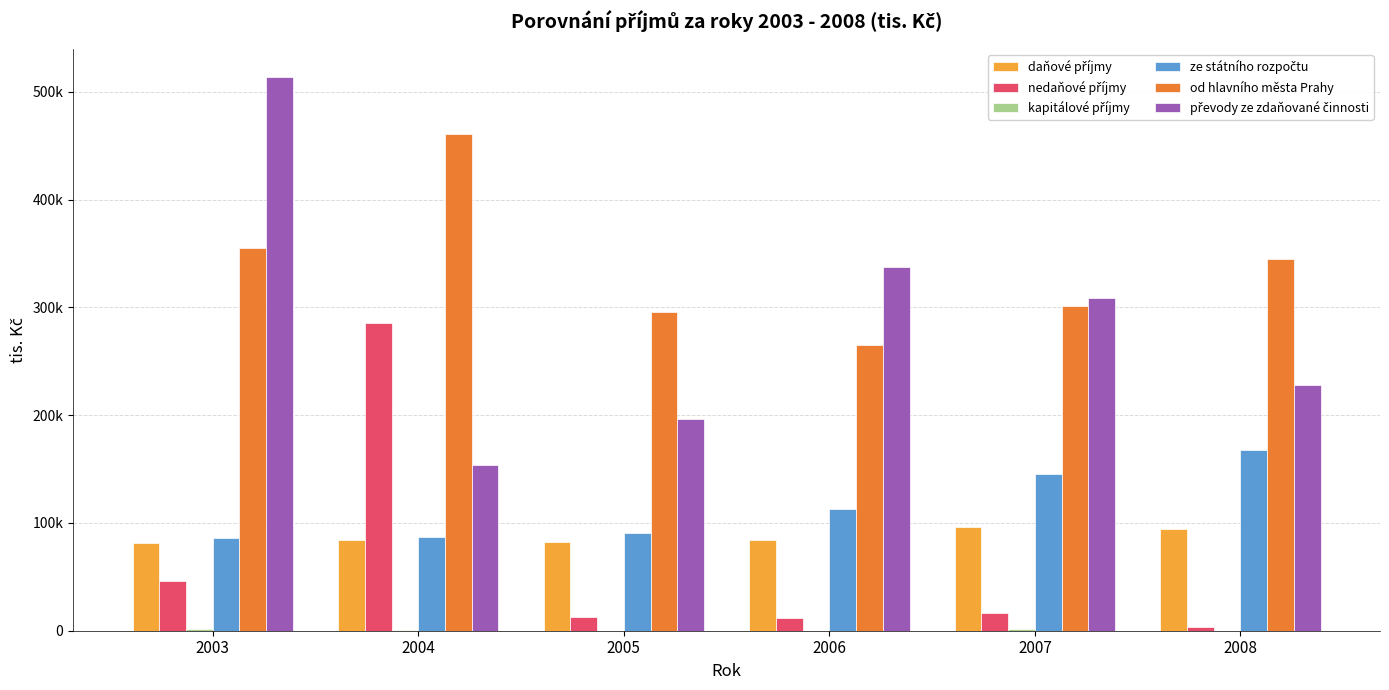

Are the bars horizontal?

No